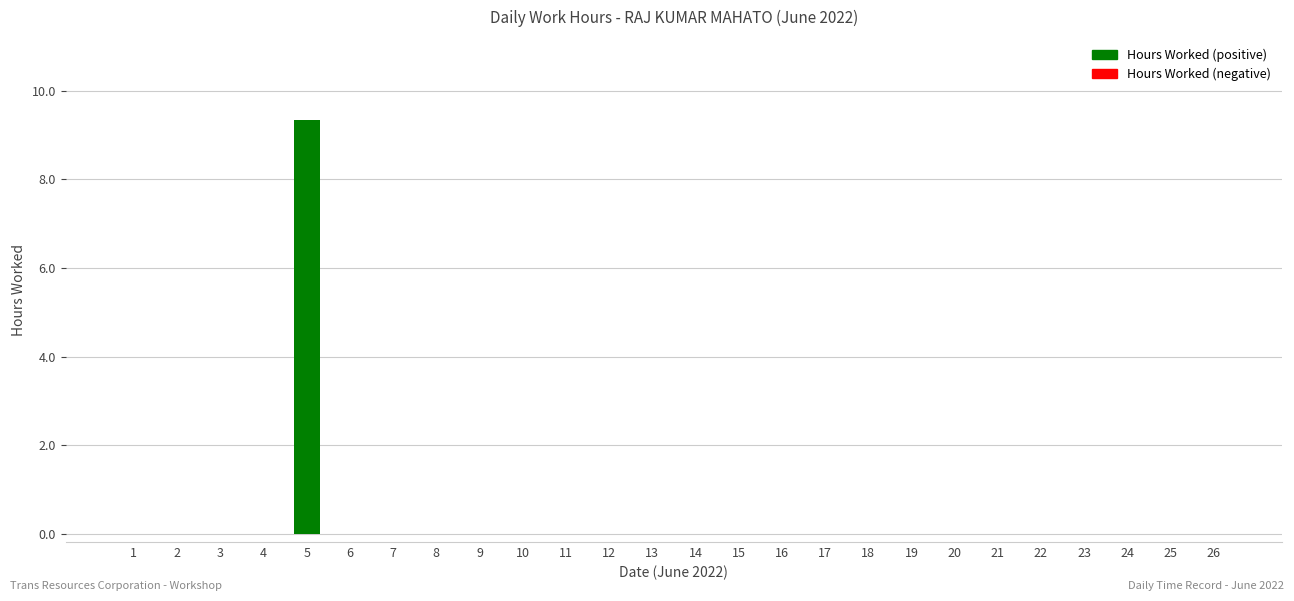

Reading left to right, extract all data points from this chart.

1=0.0	2=0.0	3=0.0	4=0.0	5=9.3	6=0.0	7=0.0	8=0.0	9=0.0	10=0.0	11=0.0	12=0.0	13=0.0	14=0.0	15=0.0	16=0.0	17=0.0	18=0.0	19=0.0	20=0.0	21=0.0	22=0.0	23=0.0	24=0.0	25=0.0	26=0.0